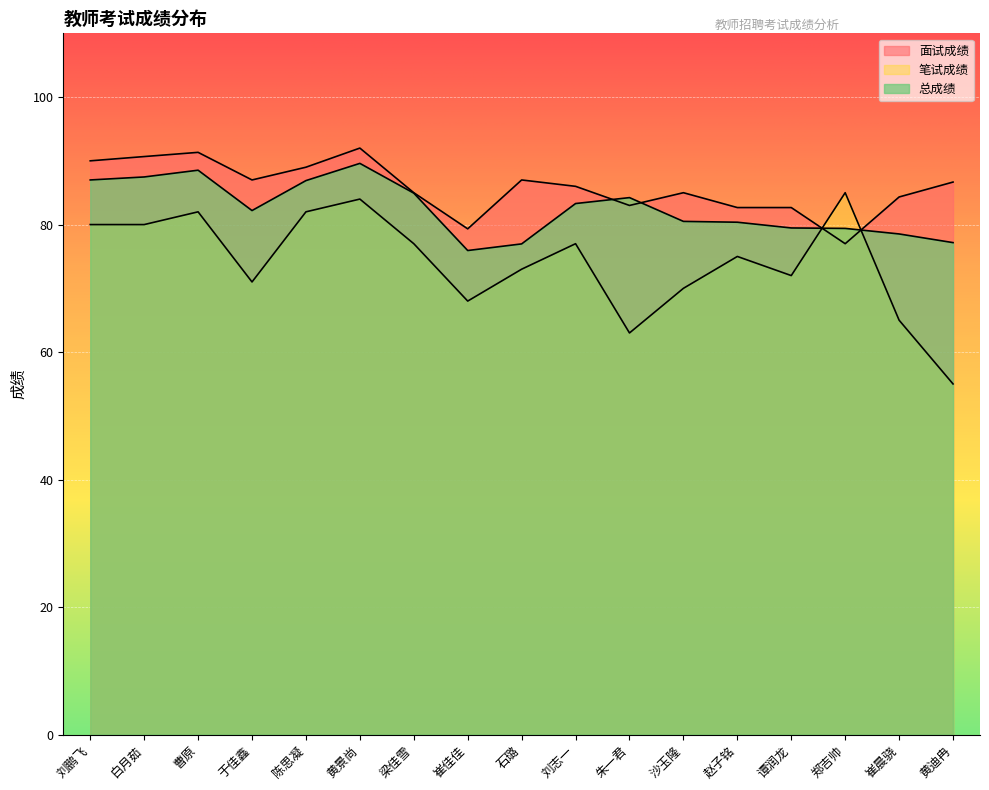

Which series has the largest range (max minus min)?

笔试成绩